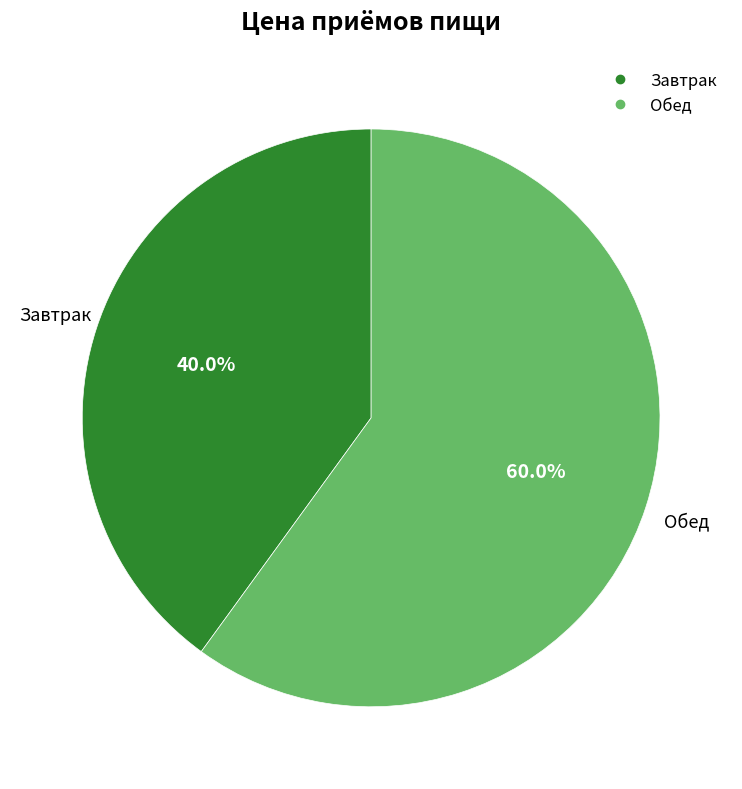

How many segments does this pie chart have?

2